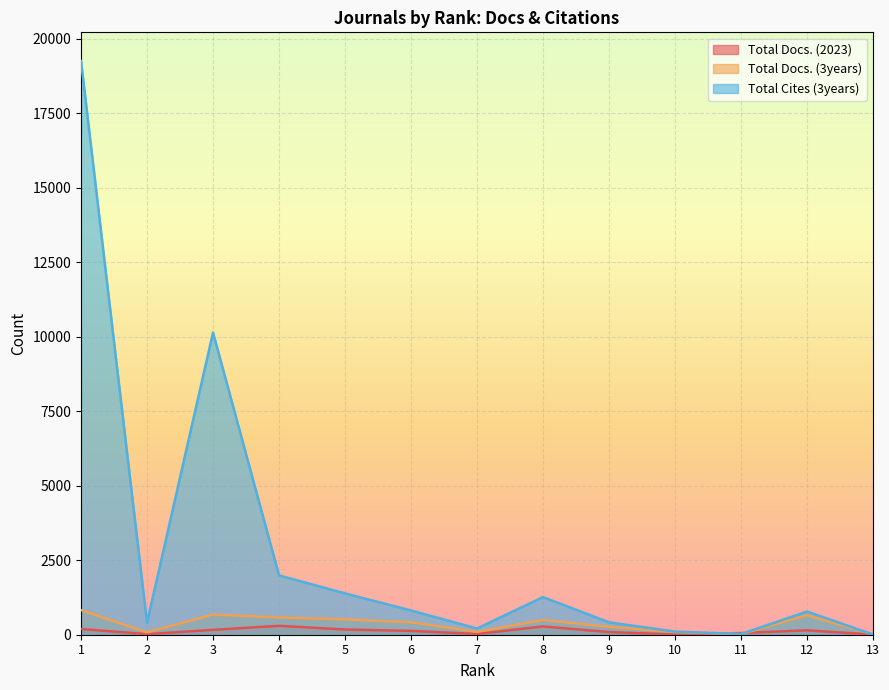

What is the total value across all series at 11?

99